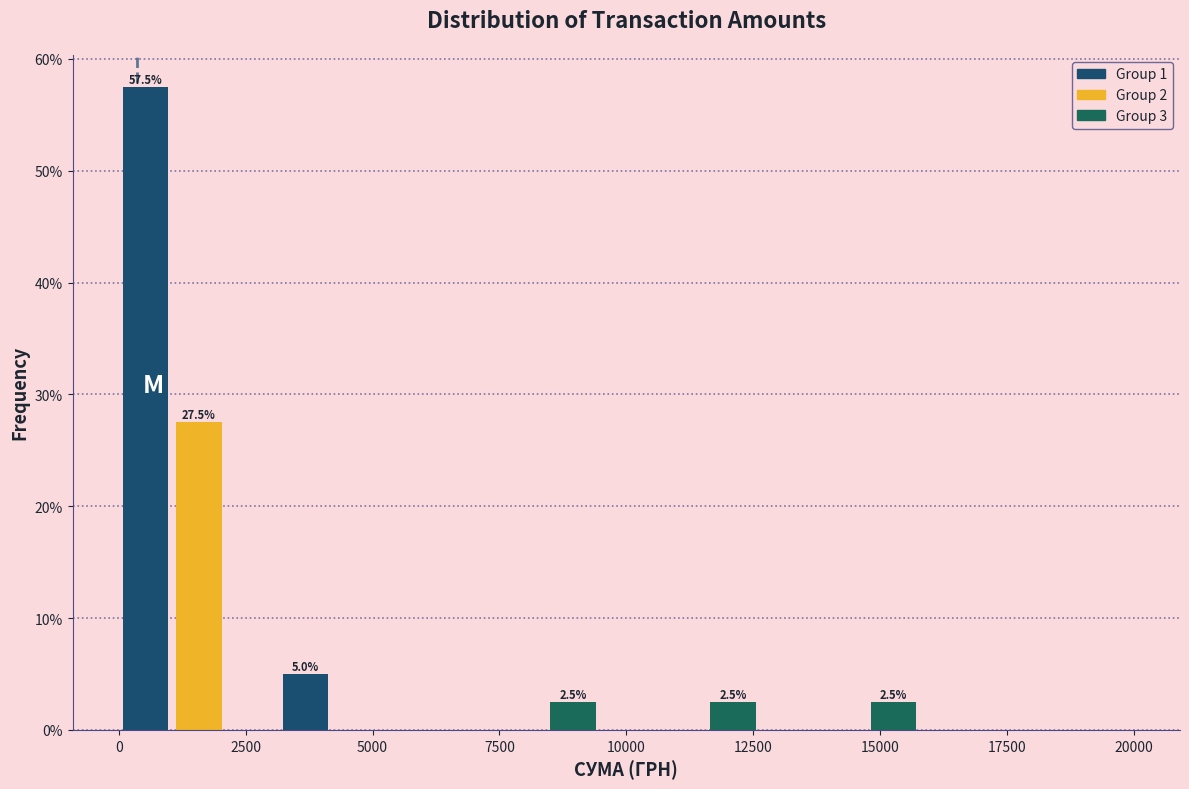

Around what value on the x-axis is the tallest bar? Give the approximate position of its centre, as read against the axis.

500